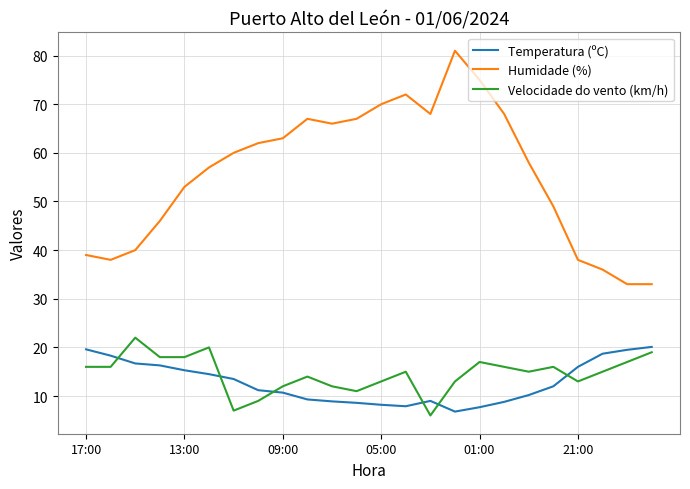

What is the maximum value shown in the chart?

81.0